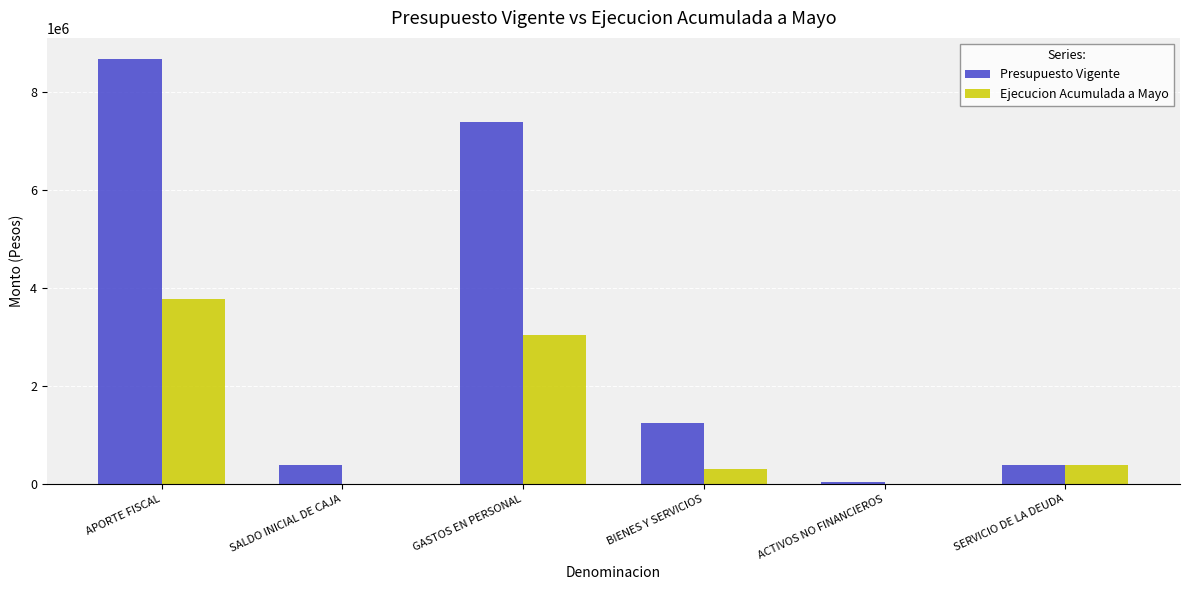

The Presupuesto Vigente series shows 12798254 at GASTOS EN PERSONAL. True or false?

False